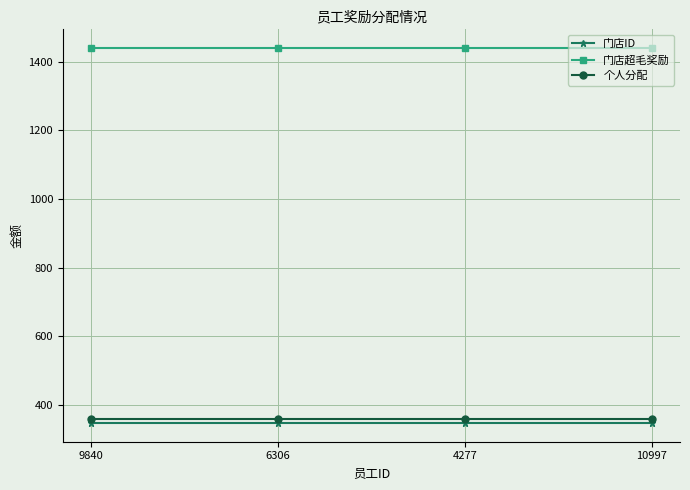

What is the total value across all series at 9840?

2146.7